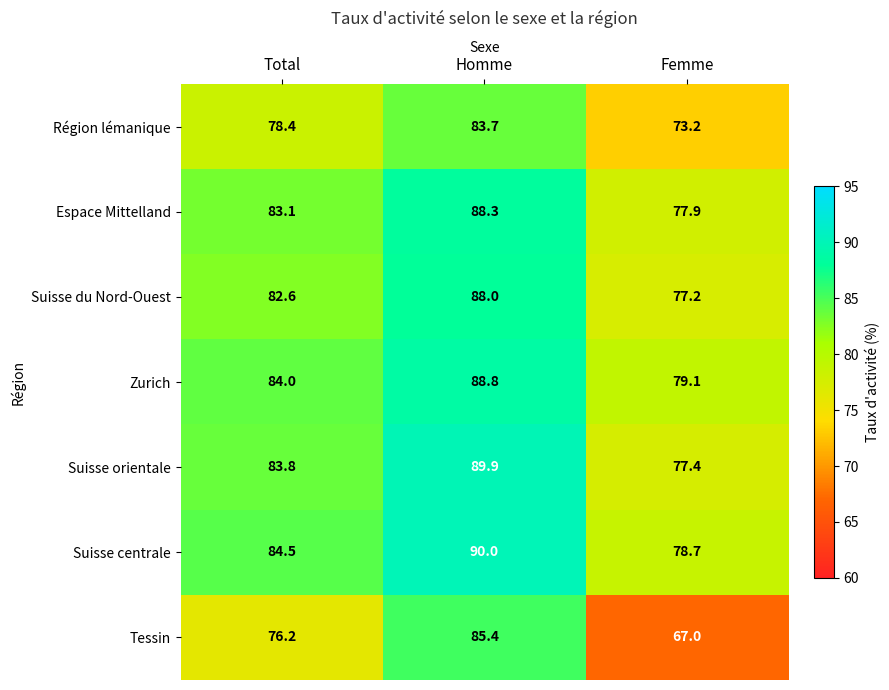

Which series changed the most between Homme and Femme?

Tessin